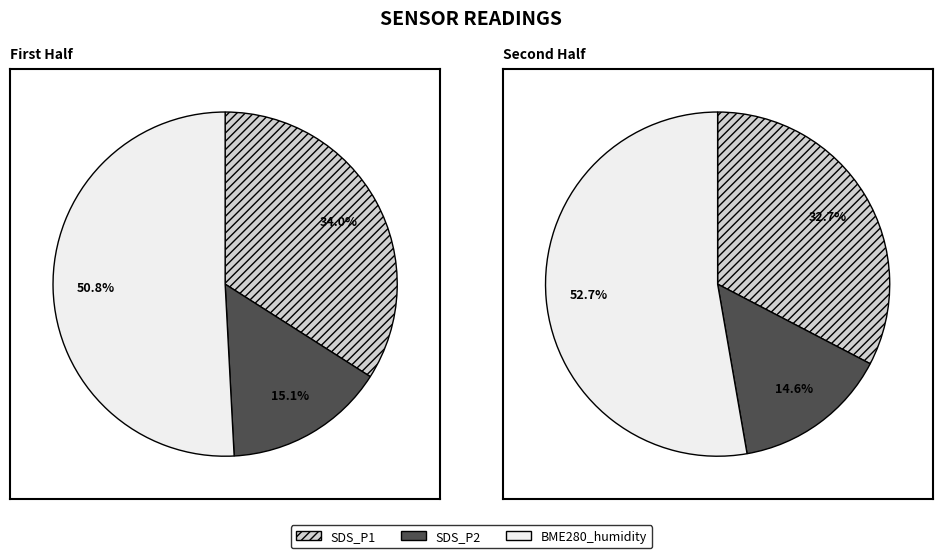

Is 11 the majority of the pie?

No